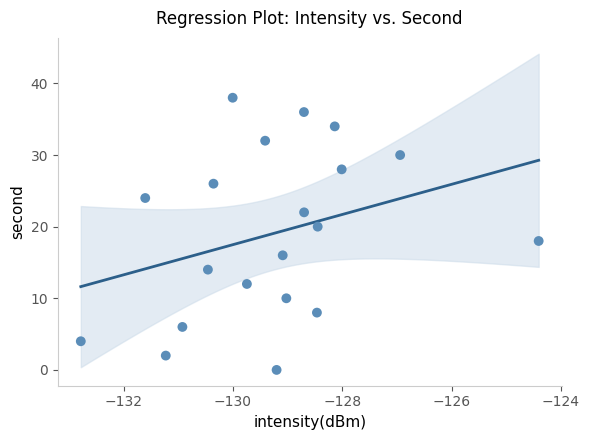

What is the range of Y values (max minus min)?

38